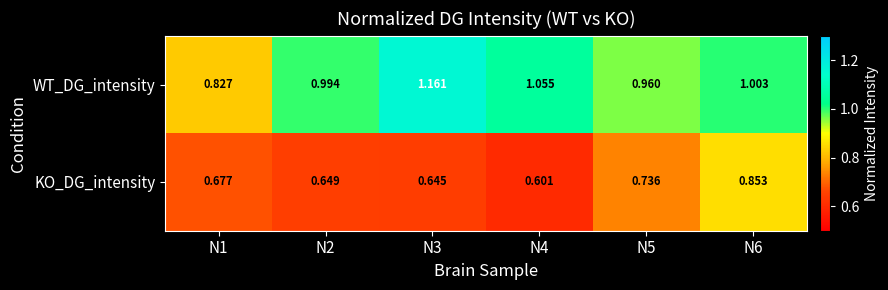

Which series has the widest spread of values?

WT_DG_intensity